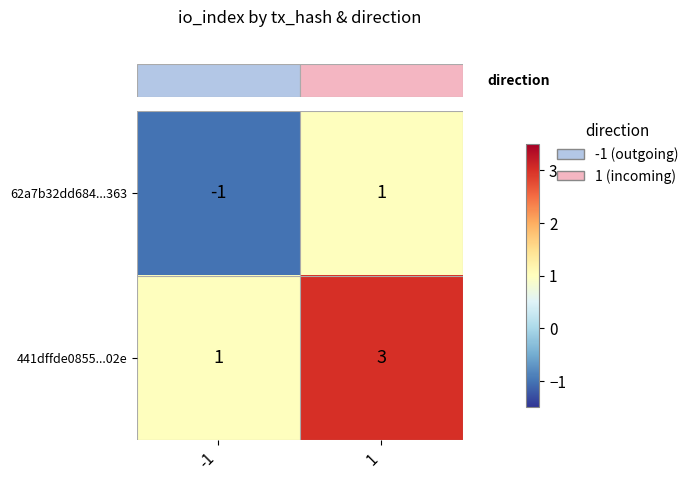

What is the sum of the 441dffde0855...02e values at -1 and 1?

4